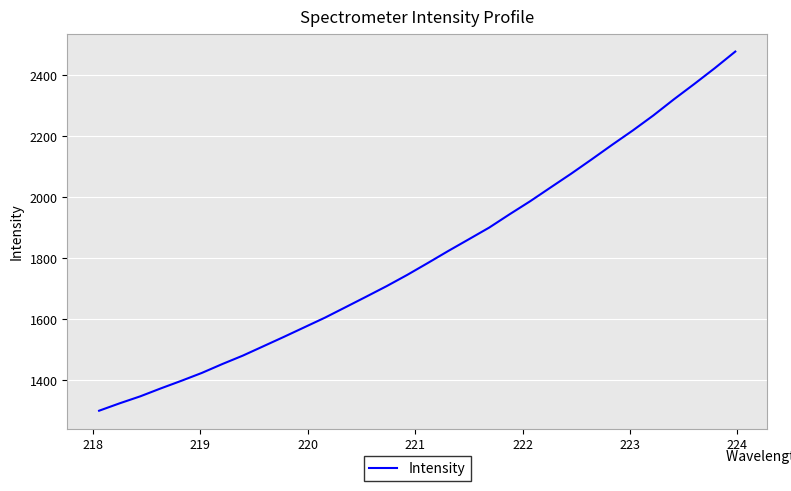

What is the difference between the maximum and minimum values?

1176.7